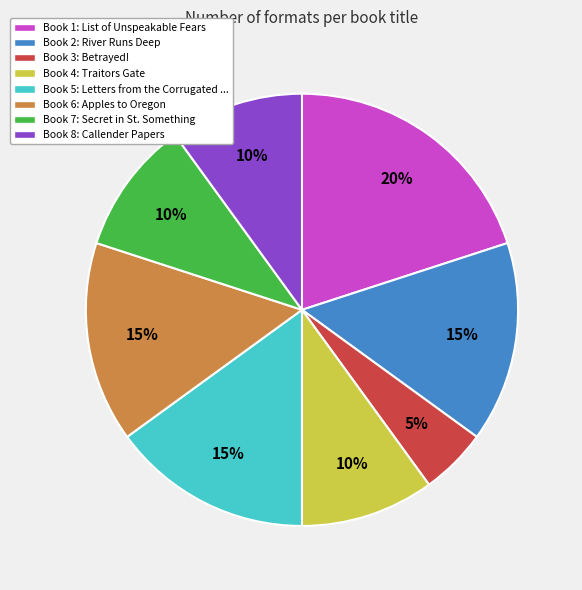

Does any single category account for the majority?

No